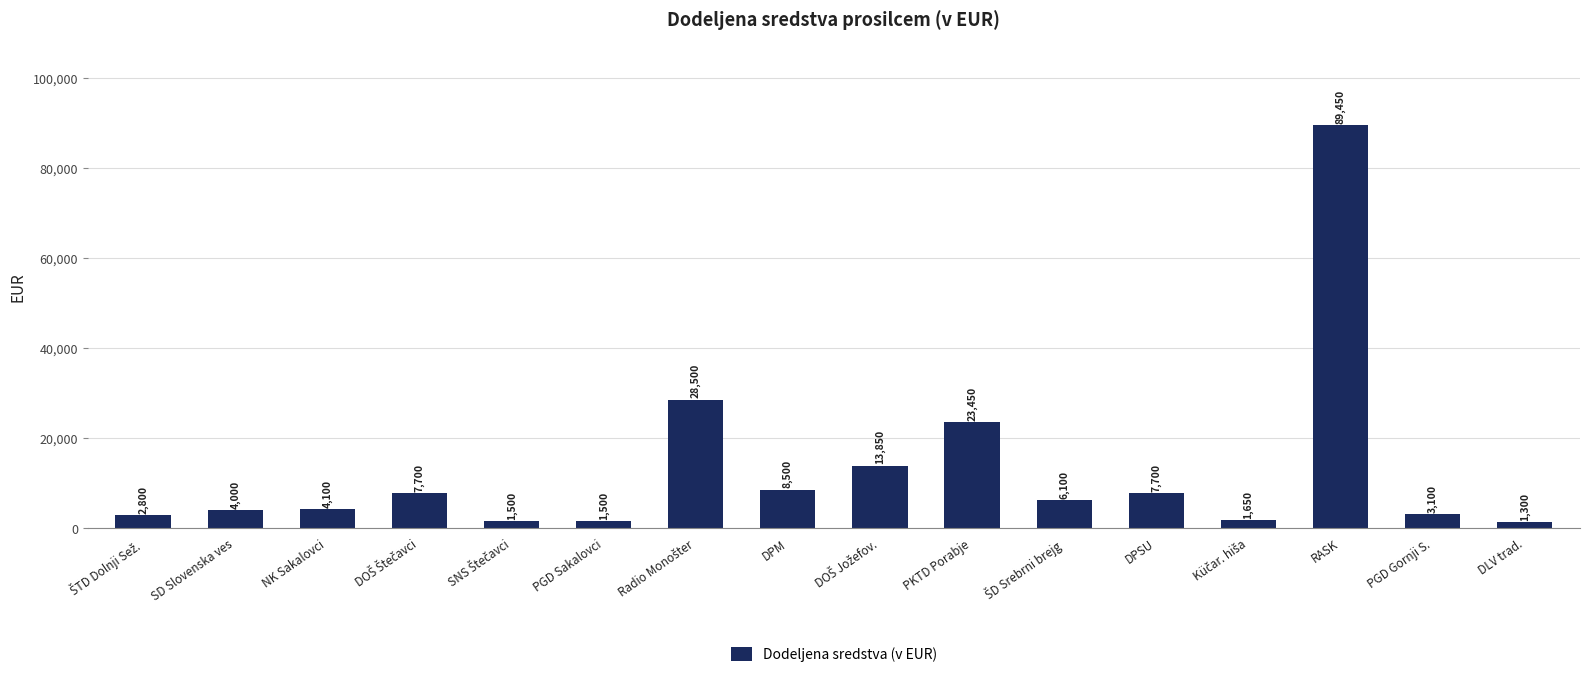

Reading left to right, list all the values displayed in this chart.

2800	4000	4100	7700	1500	1500	28500	8500	13850	23450	6100	7700	1650	89450	3100	1300